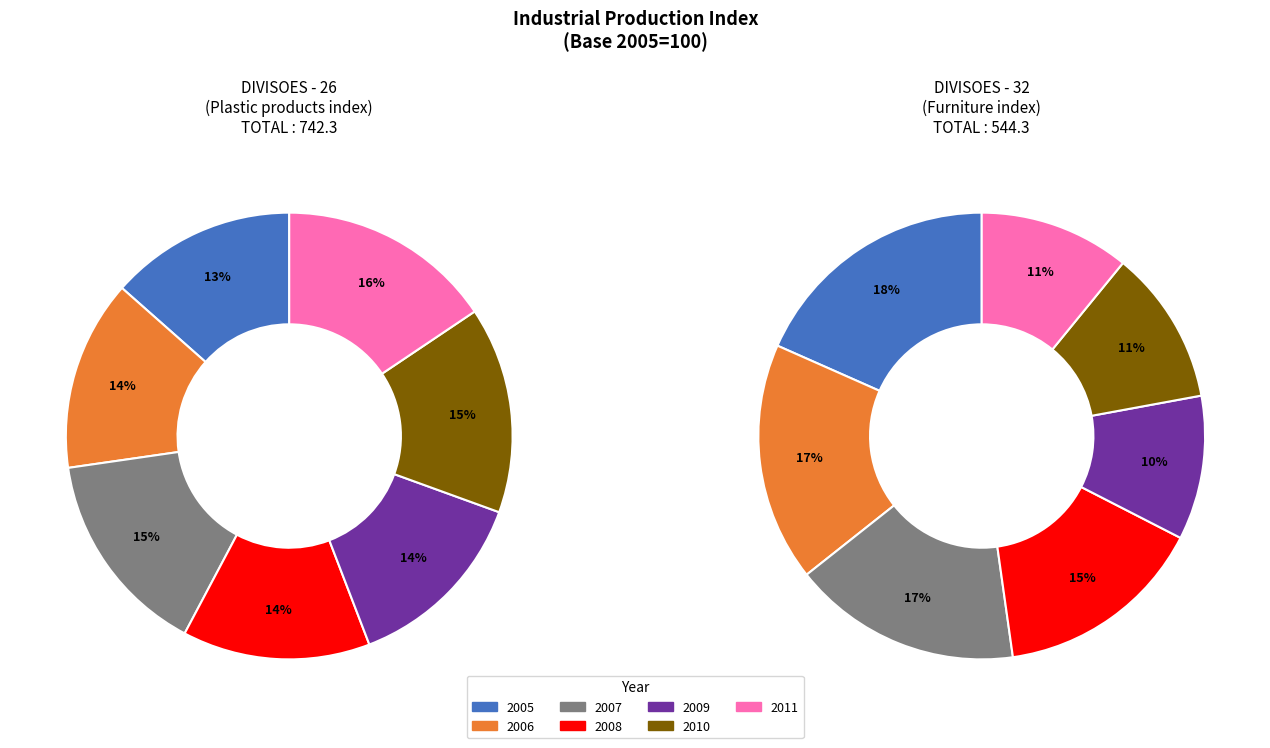

To the nearest percent, what is the average slice percentage?

14%